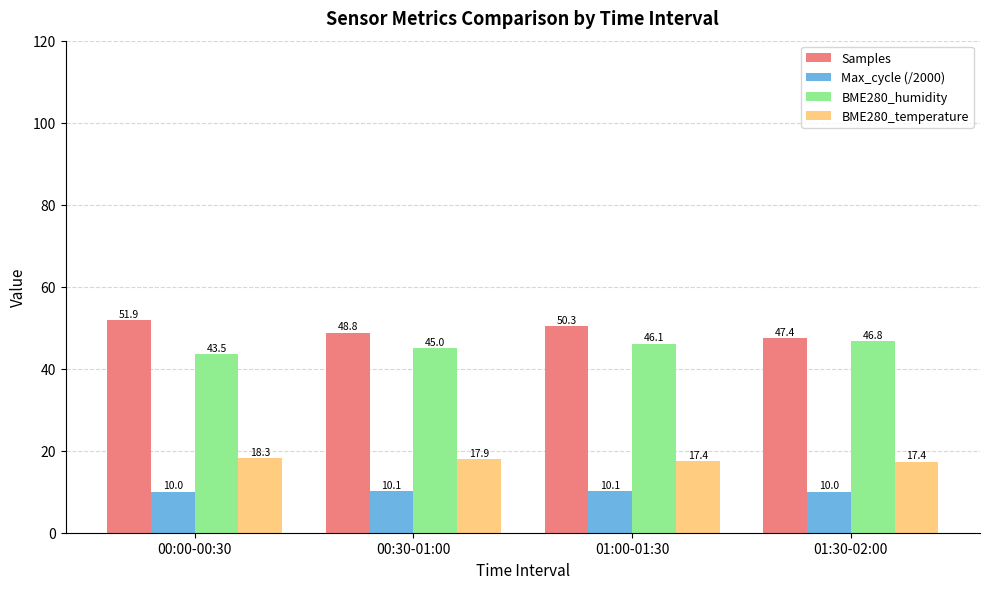

At which category is the sum across all series the highest?

01:00-01:30